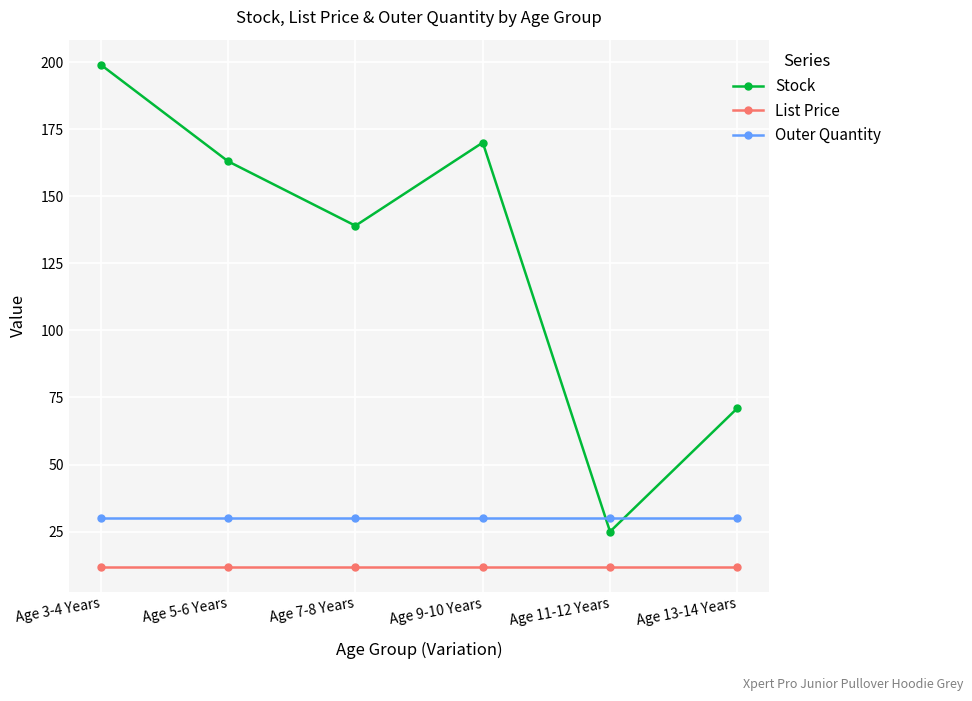

At which category does Stock reach its first local valley?

Age 7-8 Years